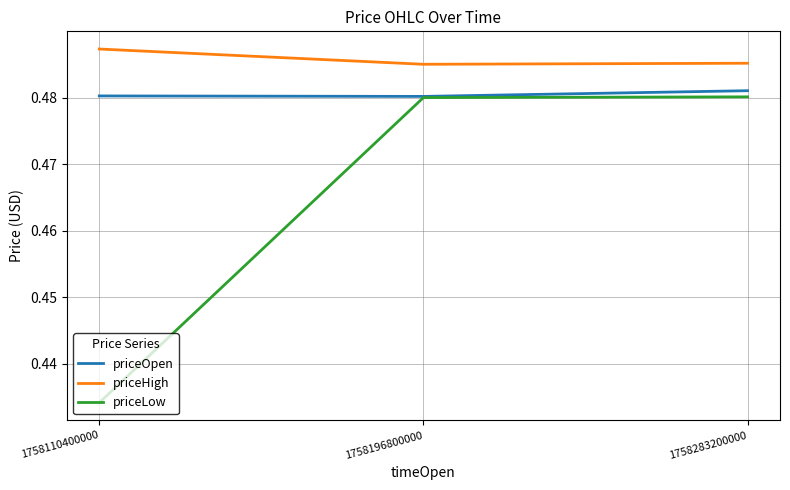

Which category has the lowest value across all series?

1758110400000